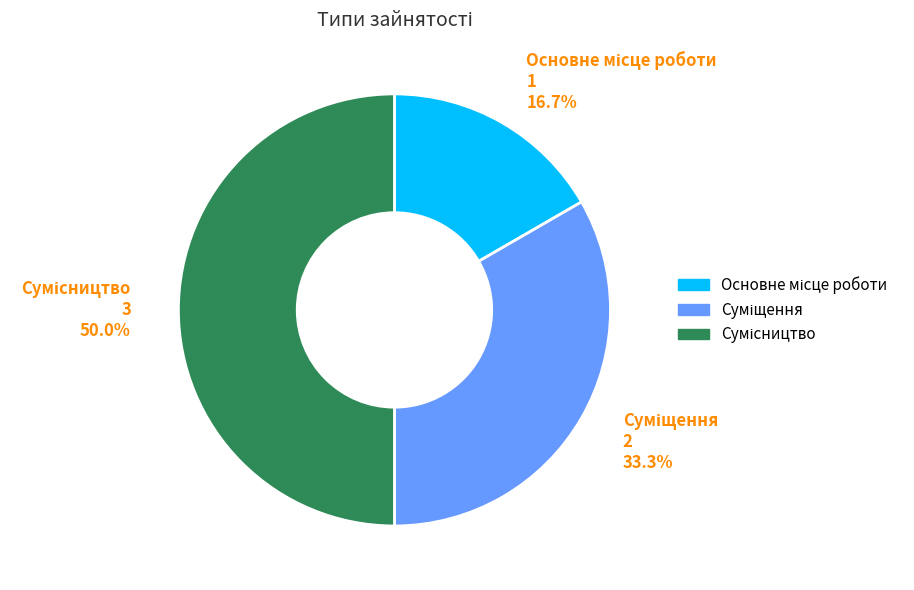

How many segments does this pie chart have?

3